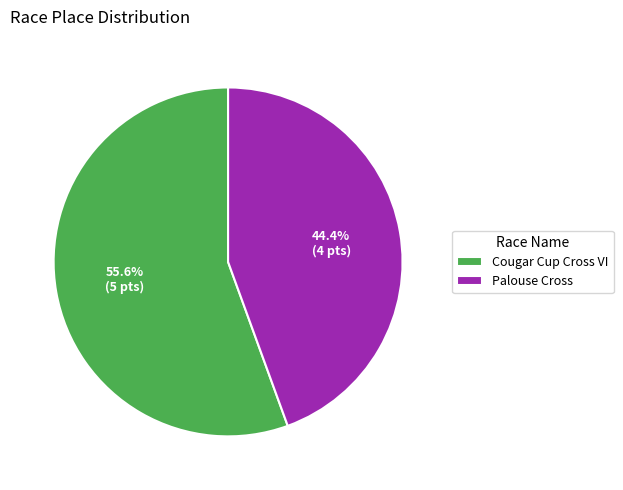

What is the largest slice in the pie chart?

Cougar Cup Cross VI